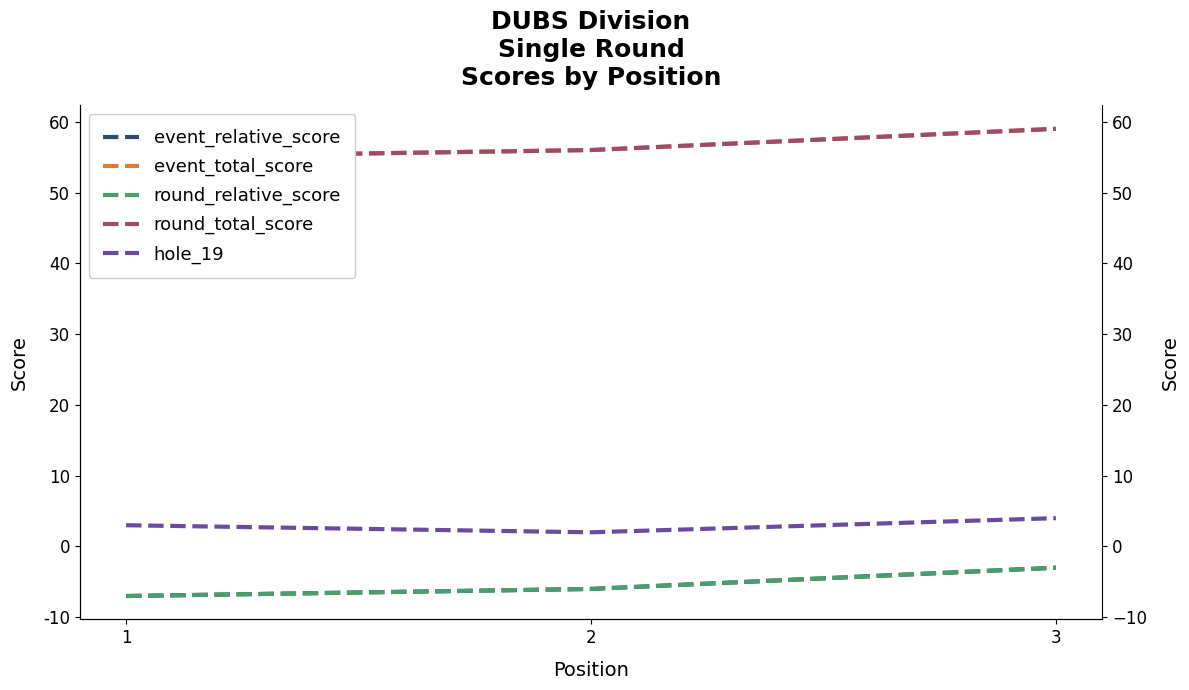

At which label does round_relative_score reach its minimum?

1